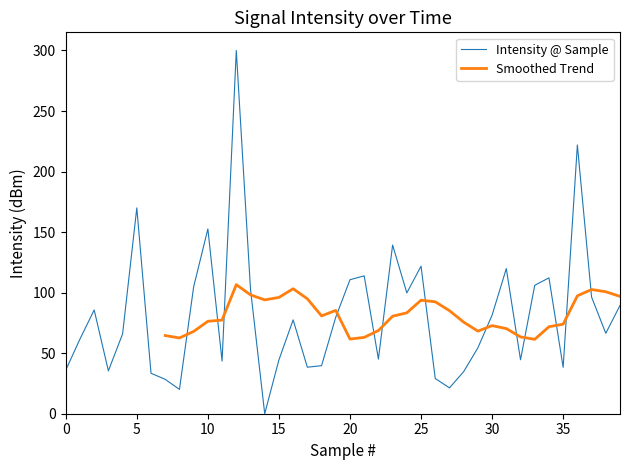

What is the sum of all values?

3267.3